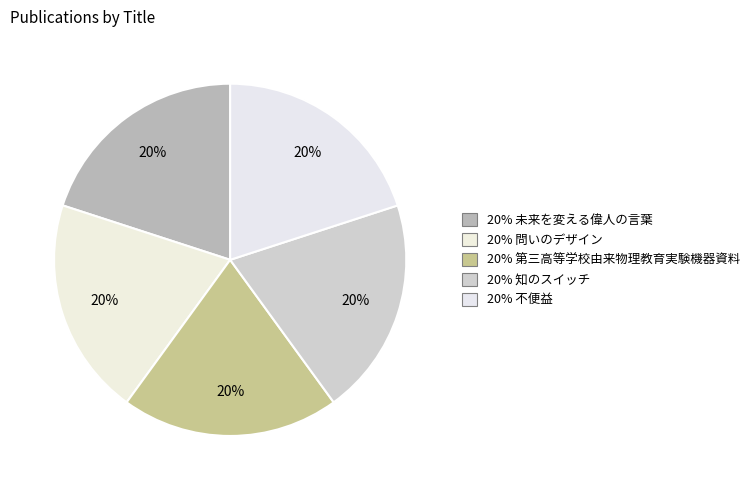

How many segments does this pie chart have?

5